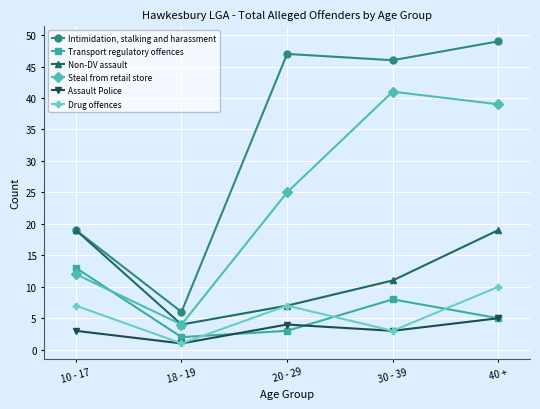

What is the value of the Non-DV assault point at the 5th from the left?

19